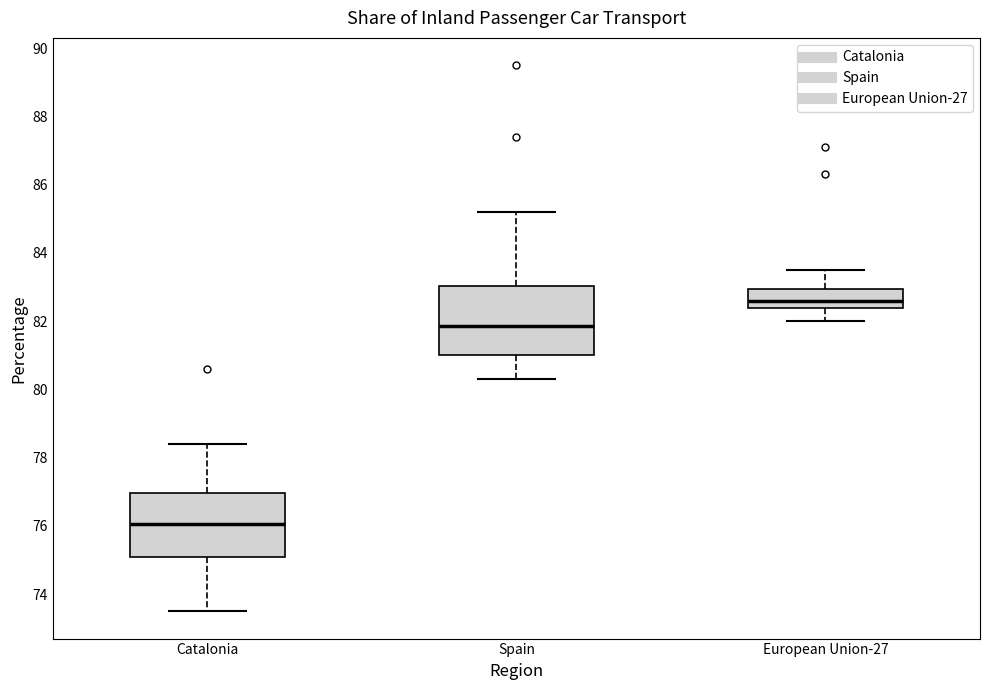

Reading left to right, read every box against the y-axis: the position of its median line, the range the box covers, and the ends of its whiskers. The values are not printed on the chart, so give them approximately, as read against the axis.

Catalonia: median 76.0, box 75.2 to 77.0, whiskers 73.6 to 78.4
Spain: median 81.8, box 81.0 to 83.0, whiskers 80.4 to 85.2
European Union-27: median 82.6, box 82.4 to 83.0, whiskers 82.0 to 83.6